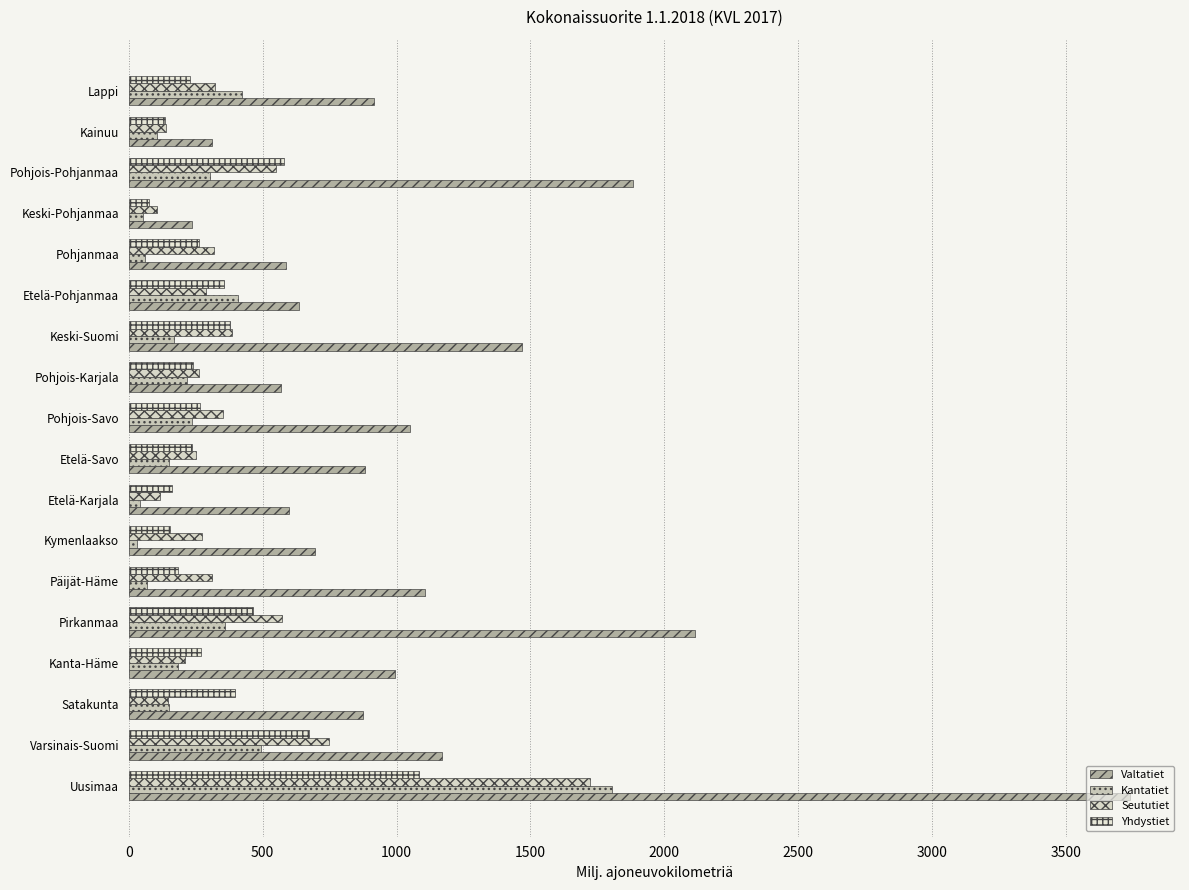

How many values in the Valtatiet series are below 917?

9